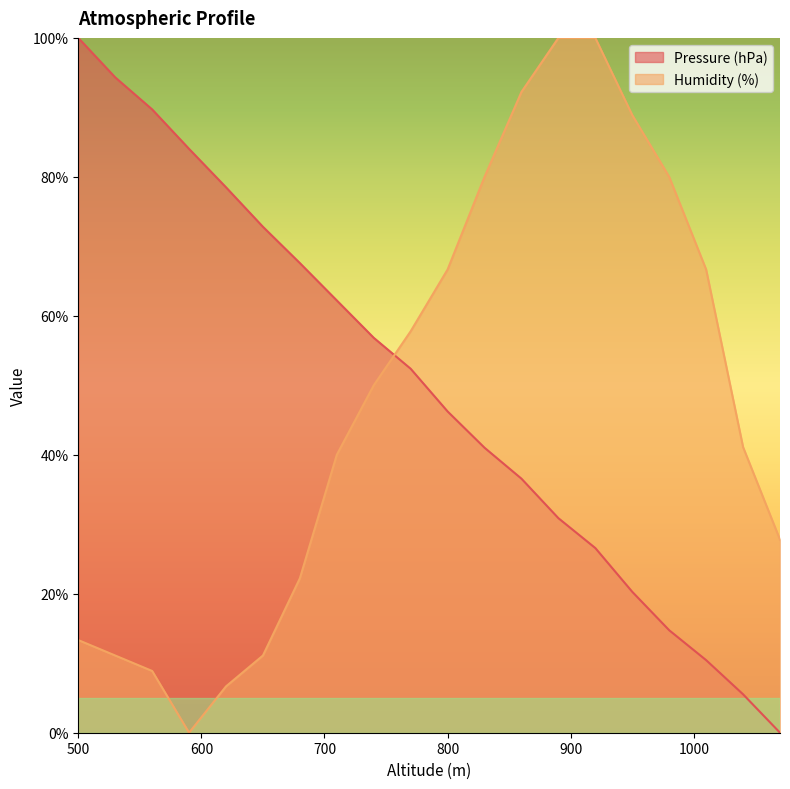

True or false: Humidity (%) has more than 2 points higher than both neighbors.

False